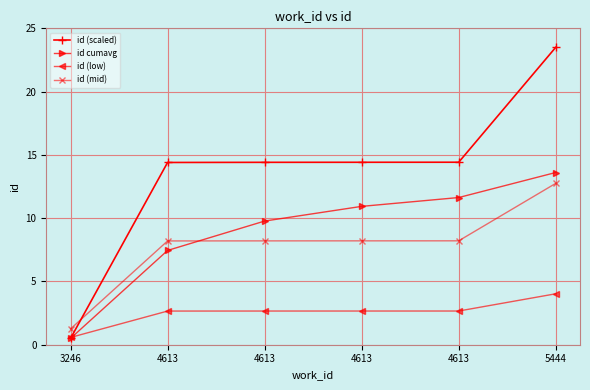

True or false: id cumavg and id (scaled) cross at least once.

False